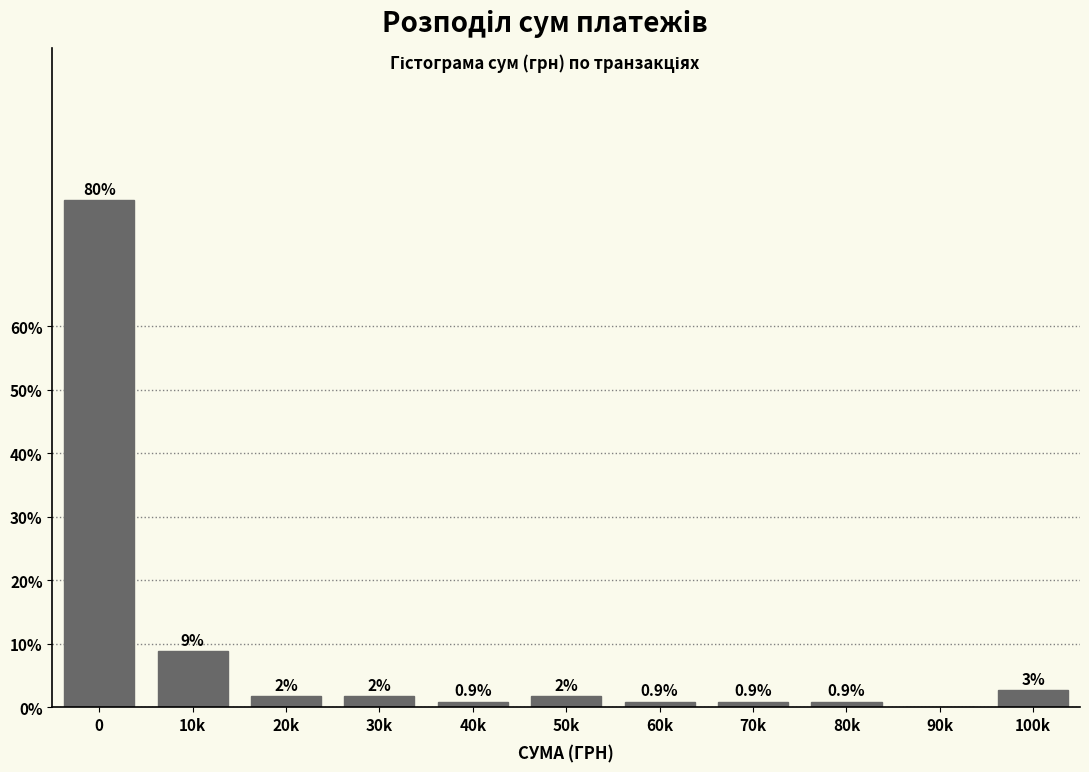

Where is the data nearest to the value 39?

10k